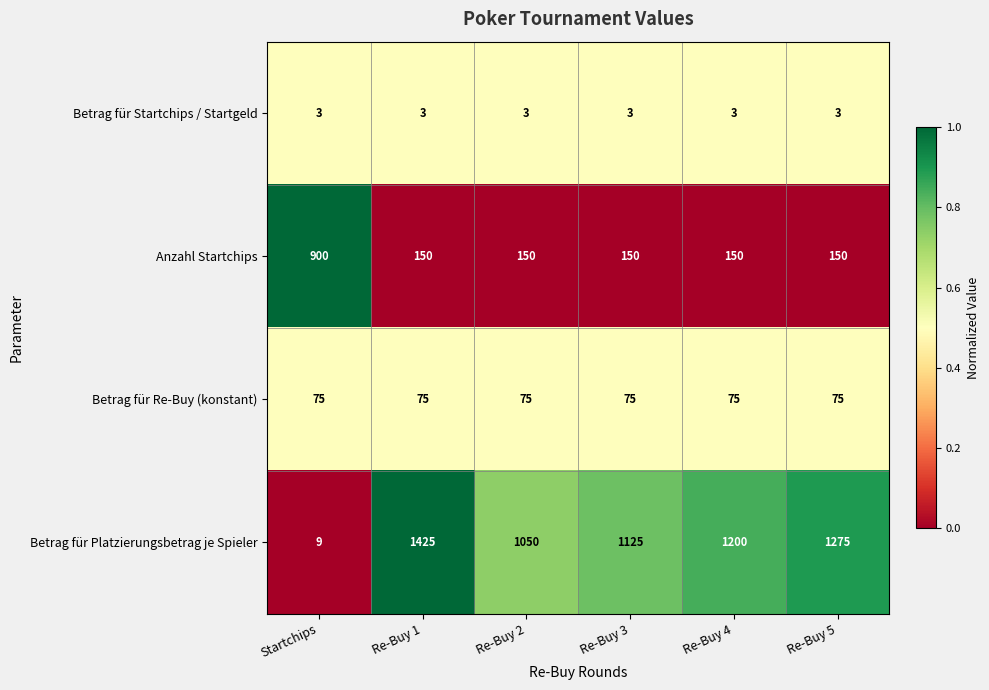

How many categories are shown in the chart?

6